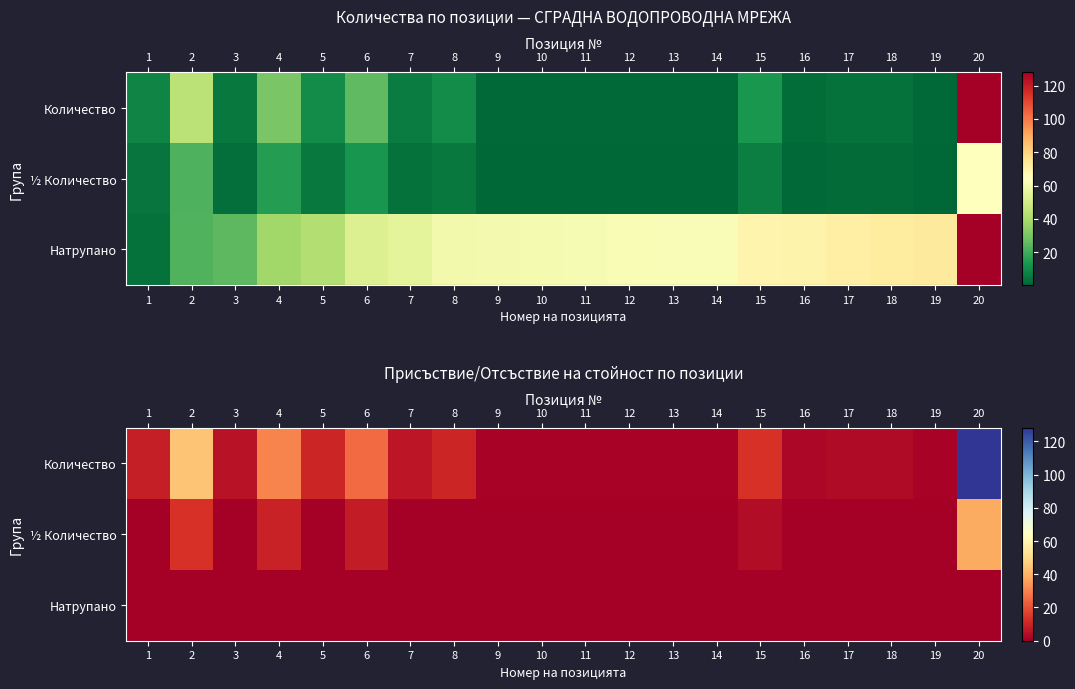

Between 2 and 12, which series saw the biggest shift?

row_0